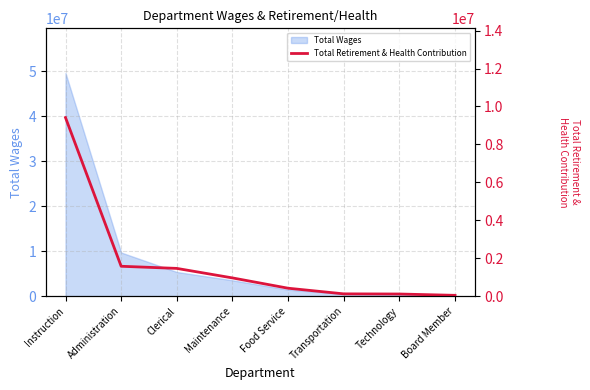

Does the chart display data point markers on the line(s)?

No